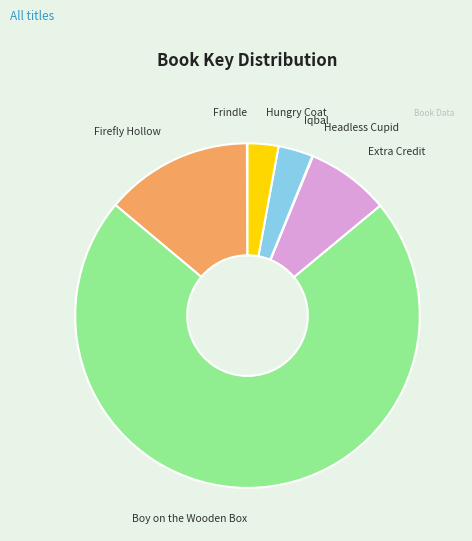

Is Boy on the Wooden Box the majority of the pie?

Yes